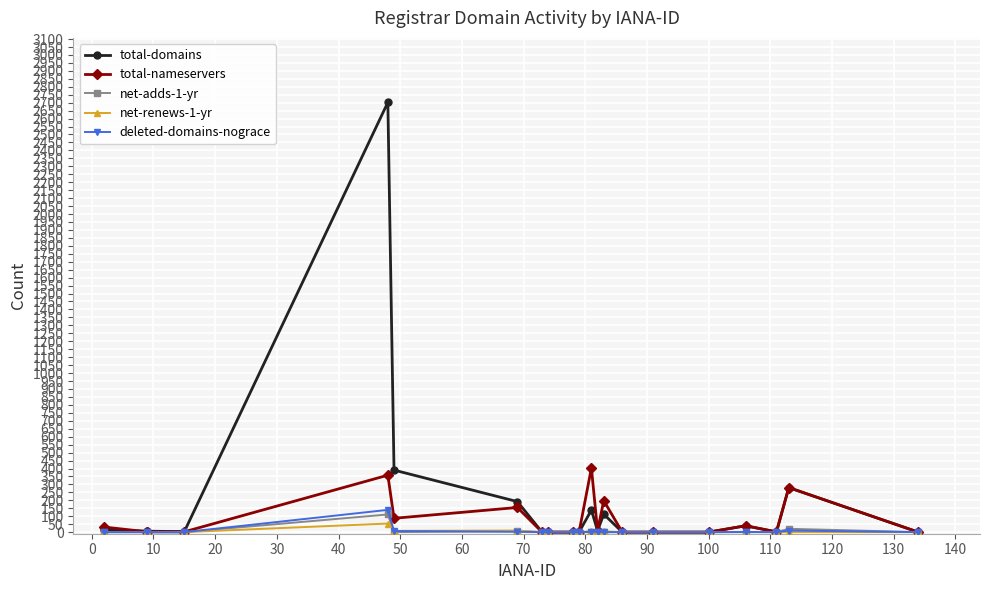

Rank the series by their maximum value, from highest to lowest.

total-domains, total-nameservers, deleted-domains-nograce, net-adds-1-yr, net-renews-1-yr